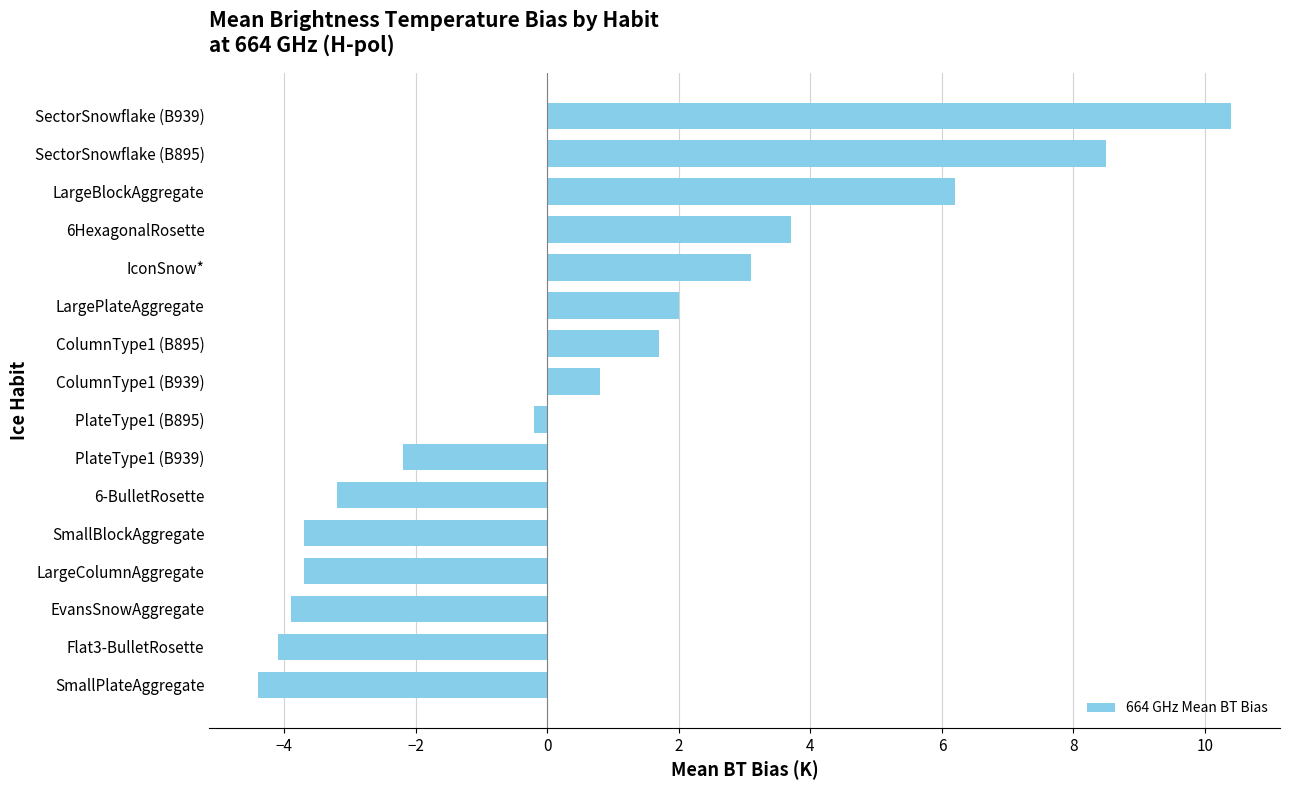

How many distinct data groups are displayed?

1